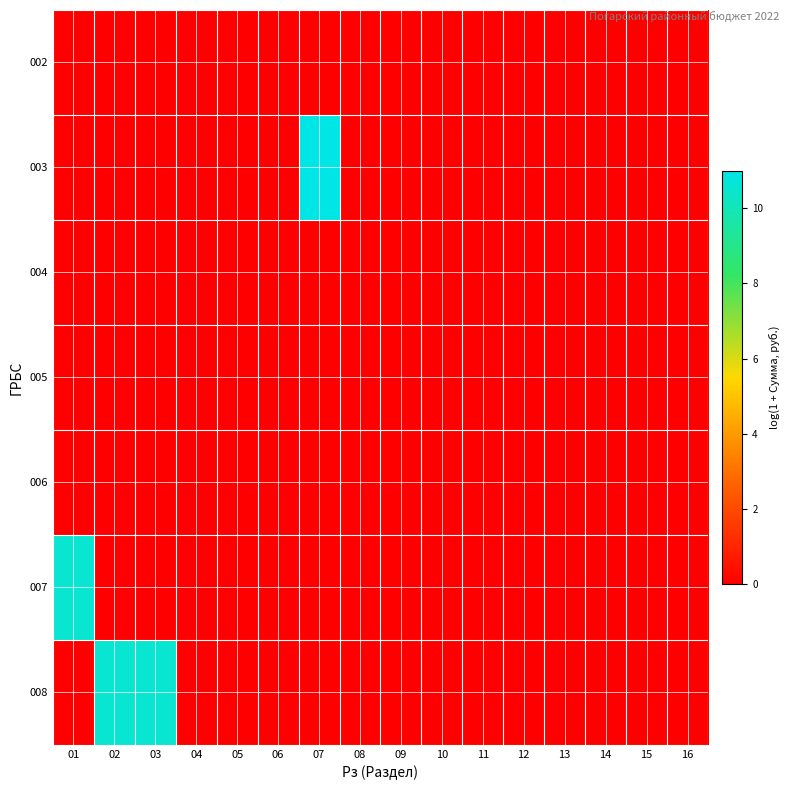

Between 16 and 10, which is larger?

16